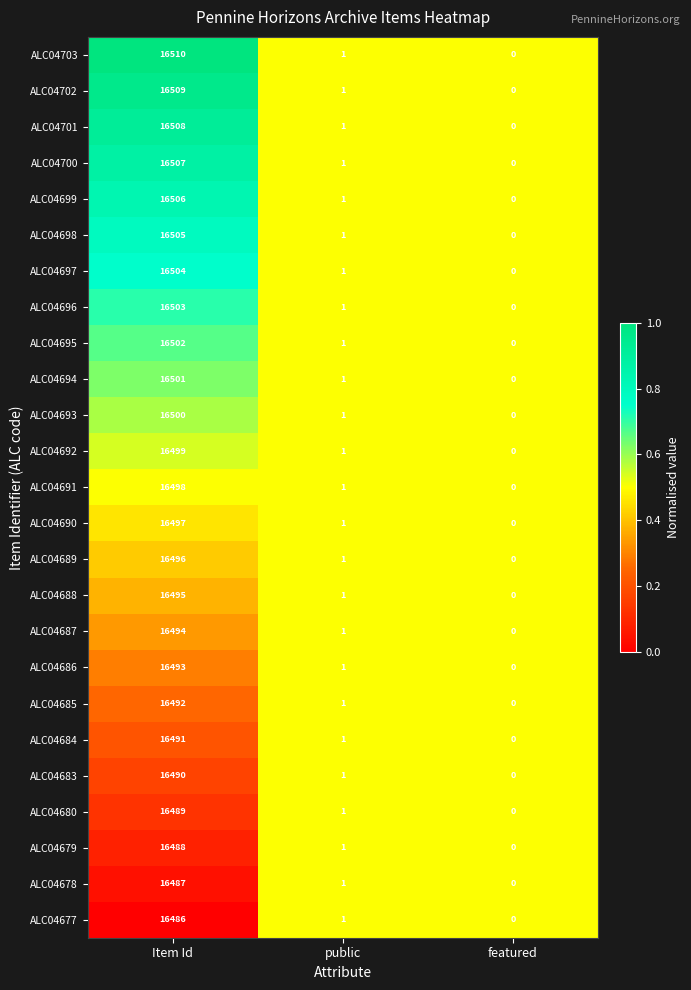

Is it true that ALC04677 equals 1 at public?

True